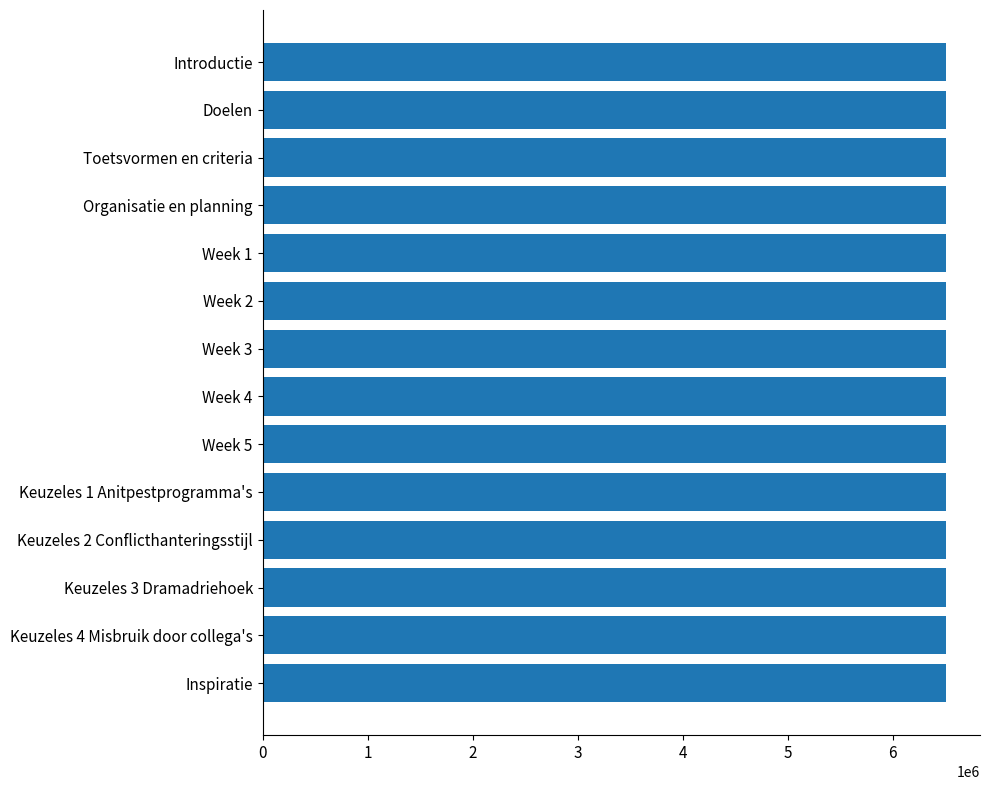

What is the sum of all values?

91093790